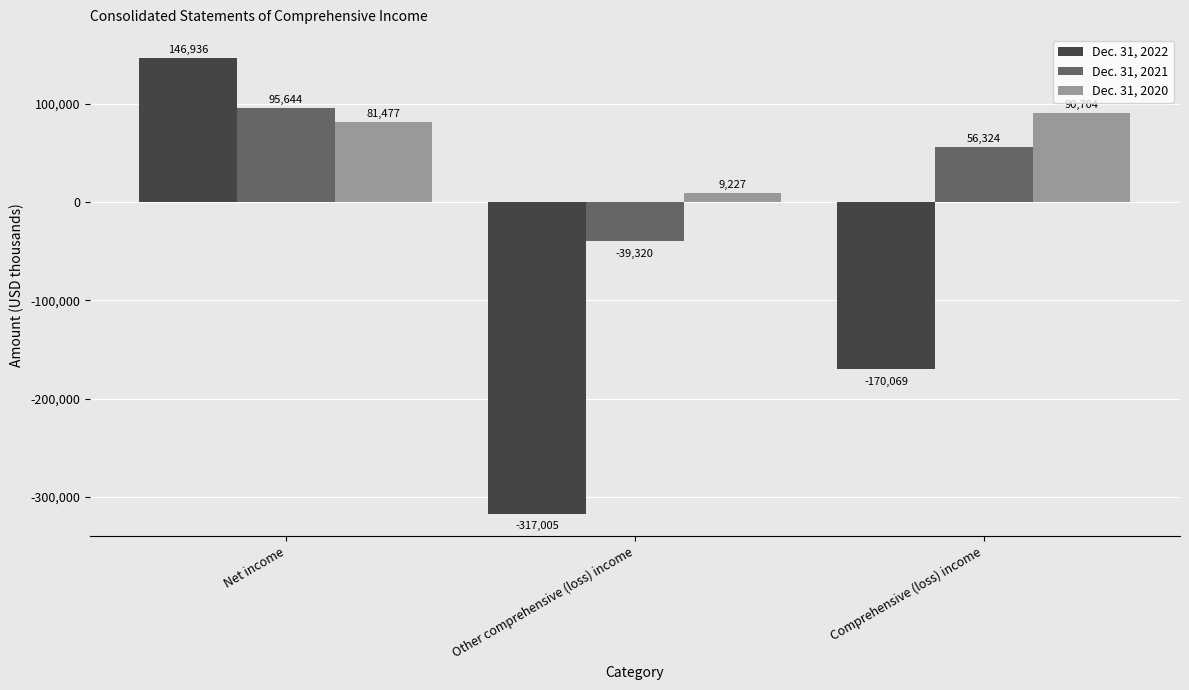

Rank the series by their maximum value, from lowest to highest.

Dec. 31, 2020, Dec. 31, 2021, Dec. 31, 2022